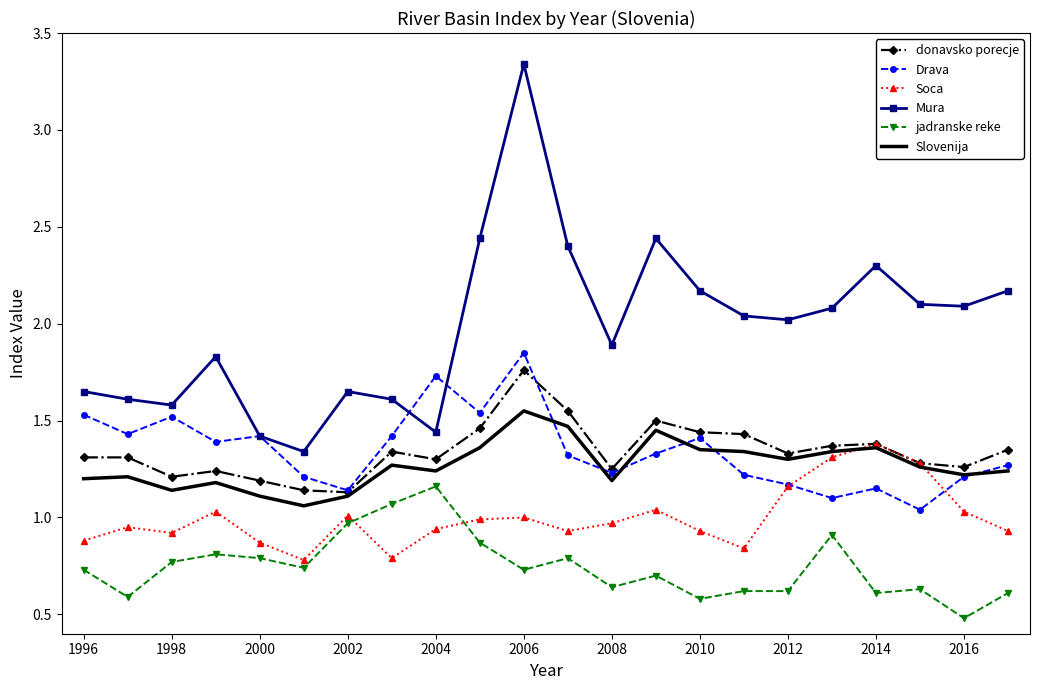

What is the sum of all jadranske reke values?

16.4